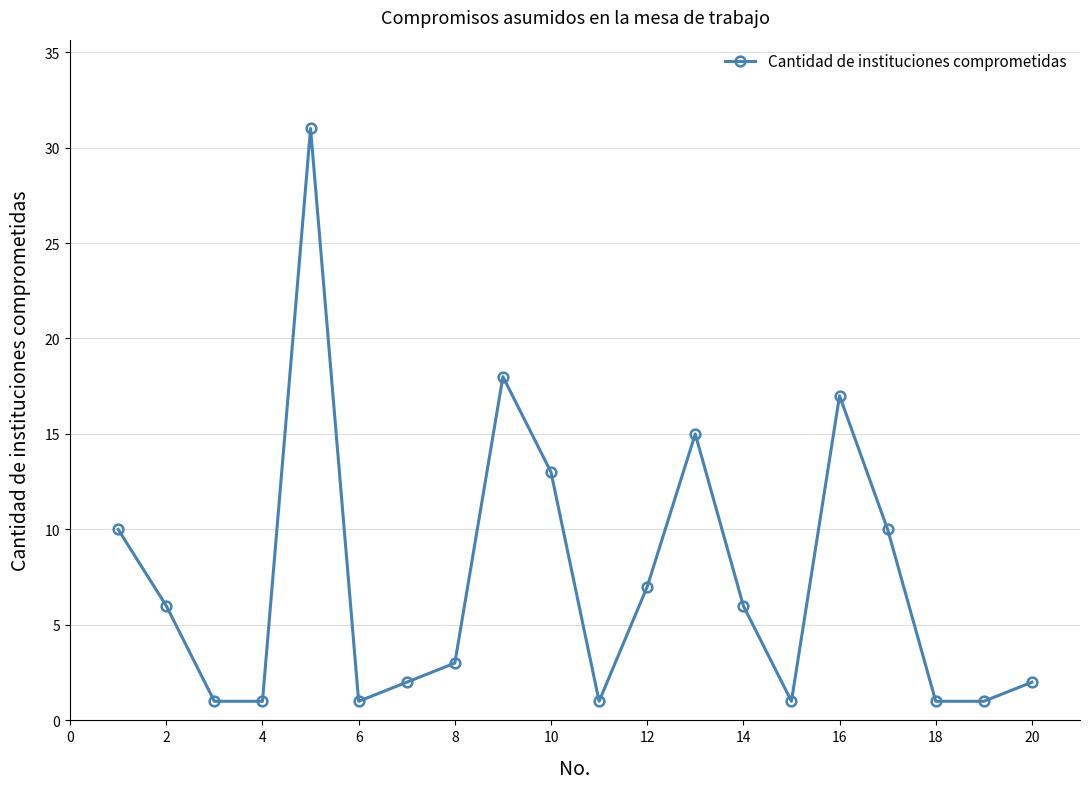

What is the sum of all values?

147